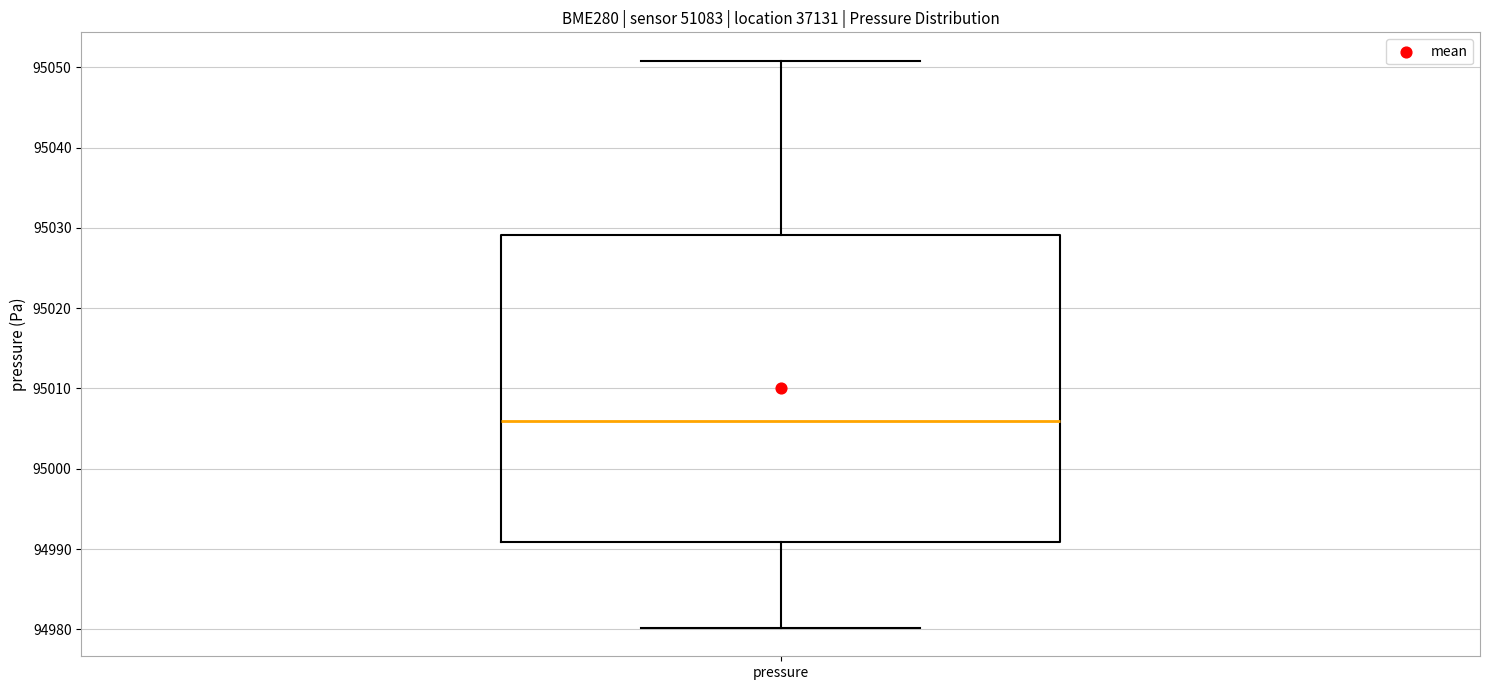

Read this box plot against the y-axis: the position of the median line, the range covered by the box, and the ends of both whiskers. The values are not printed on the chart, so give them approximately, as read against the axis.

median 95006, box 94991 to 95029, whiskers 94980 to 95051